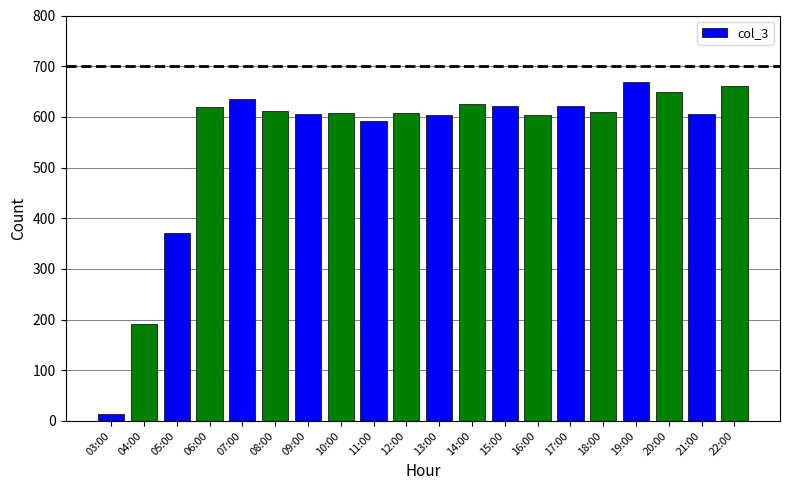

What is the difference between the maximum and second lowest values?

476